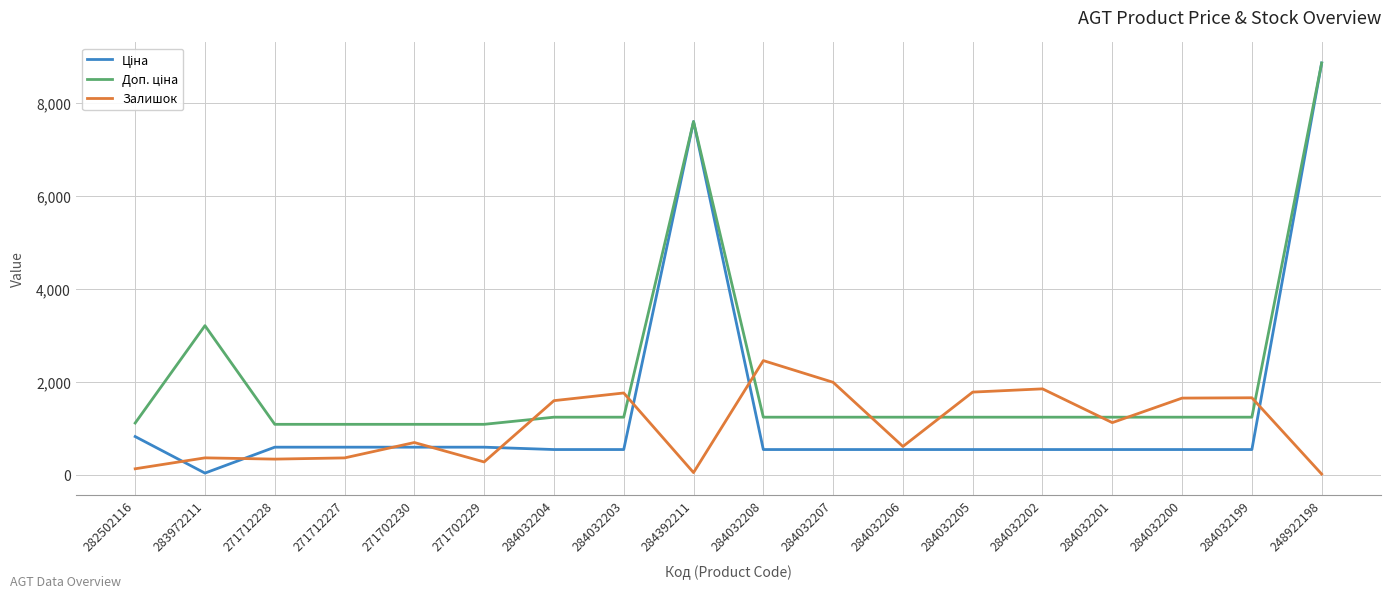

What is the greatest value displayed?

8856.7